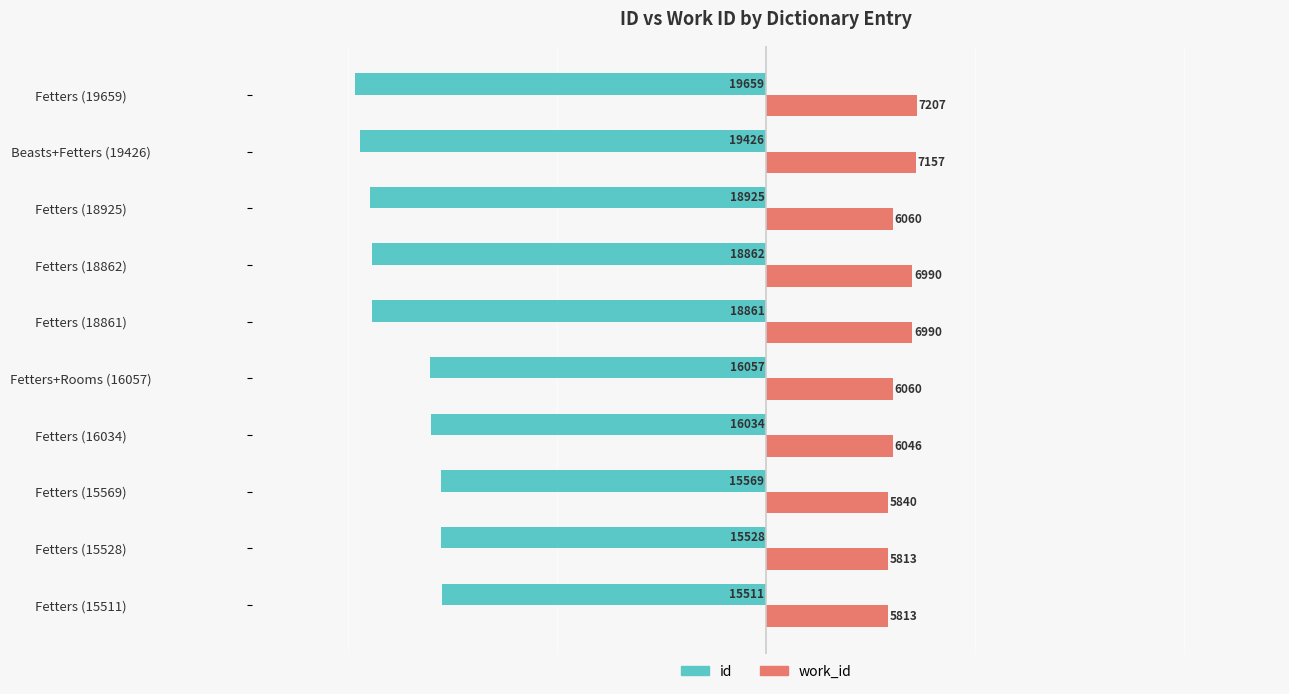

At Fetters (19659), list the series in order from largest to smallest.

work_id, id